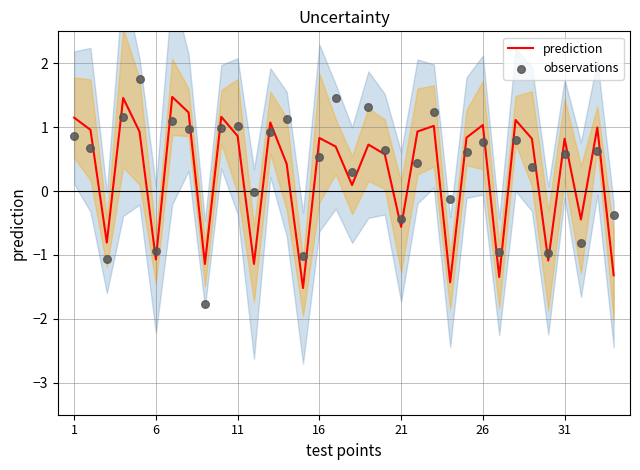

Which series has the largest Y range (max minus min)?

observations